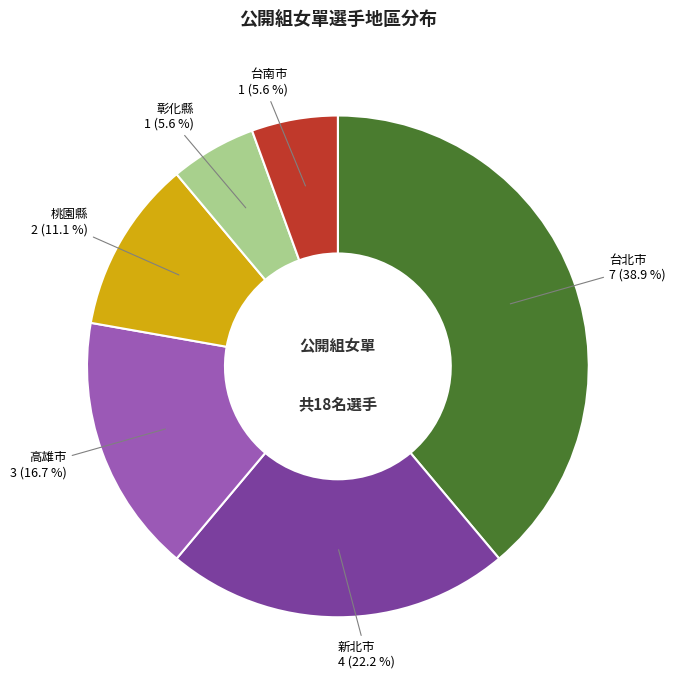

Does any single category account for the majority?

No